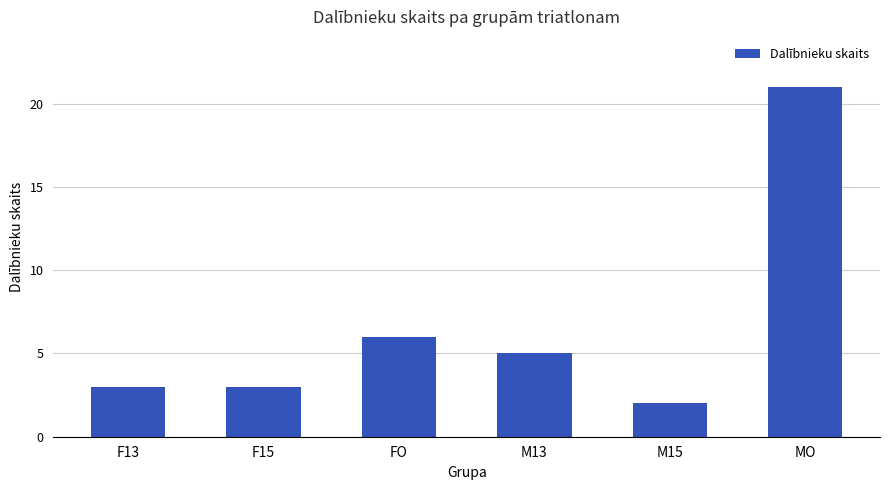

Does the chart contain stacked bars?

No